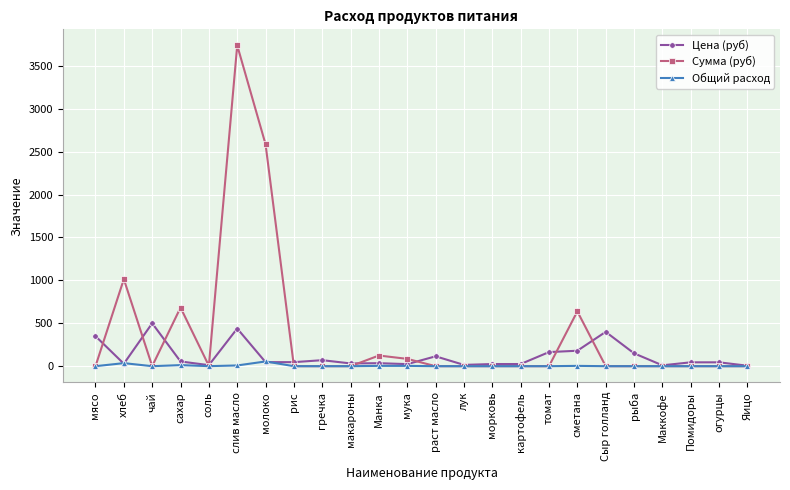

How many values in the Сумма (руб) series exceed 0?

8